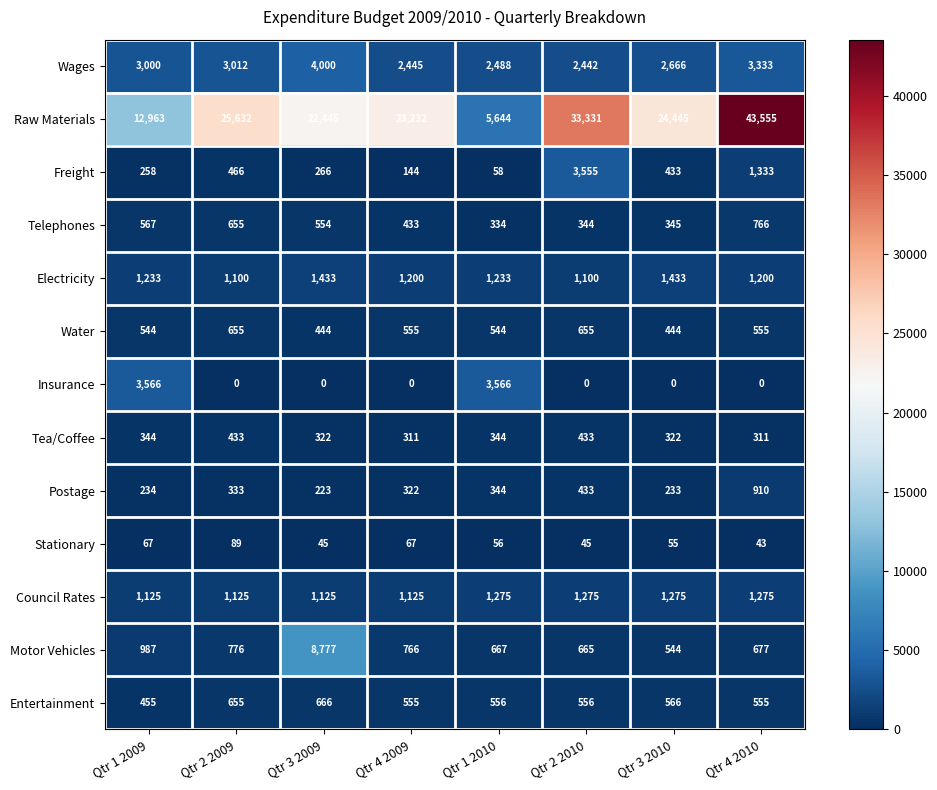

Which series has the largest total across all categories?

Raw Materials